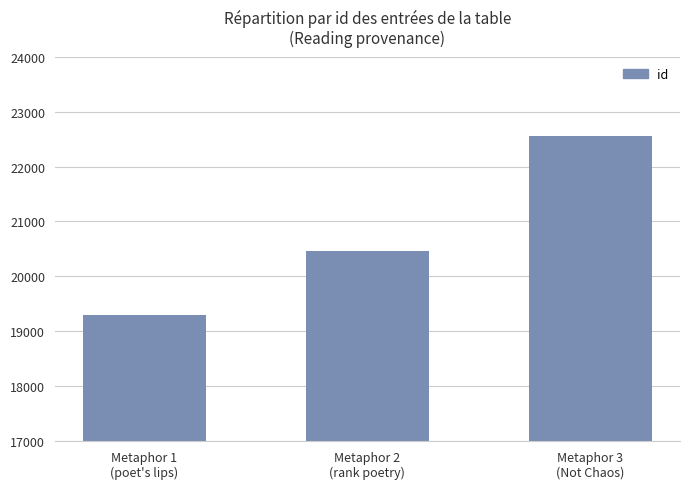

What is the change in value from Metaphor 2
(rank poetry) to Metaphor 3
(Not Chaos)?

+2105